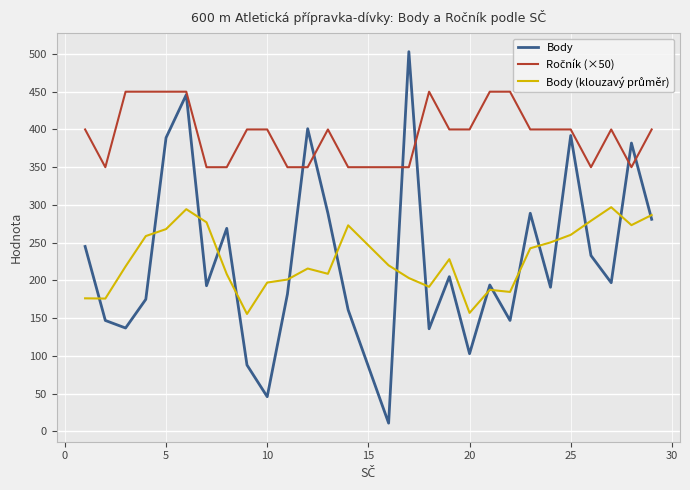

What is the minimum value shown in the chart?

11.0